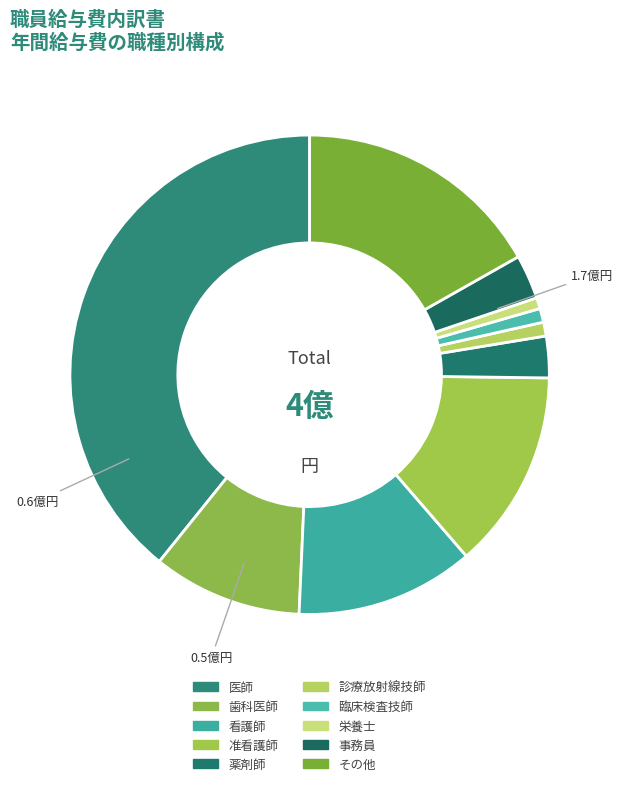

To the nearest percent, what percentage of the pie is 薬剤師?

3%